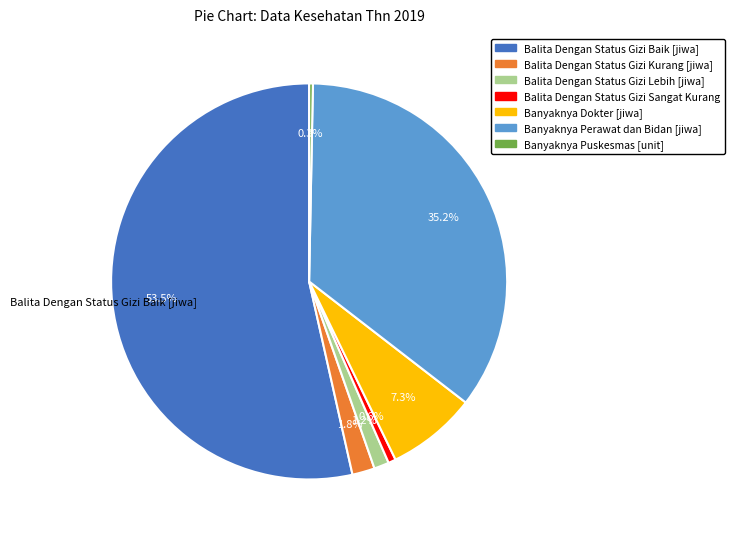

To the nearest percent, what portion does Balita Dengan Status Gizi Lebih [jiwa] represent?

1%